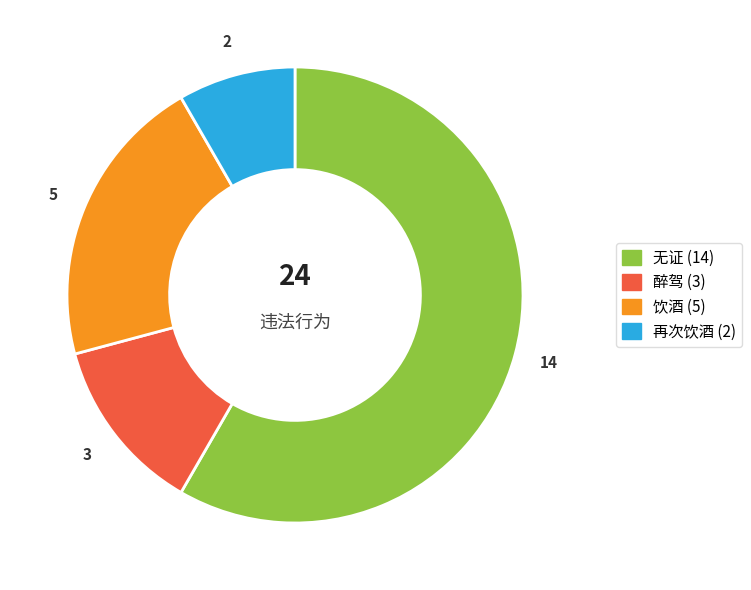

Is the sum of 无证 and 醉驾 greater than half?

Yes